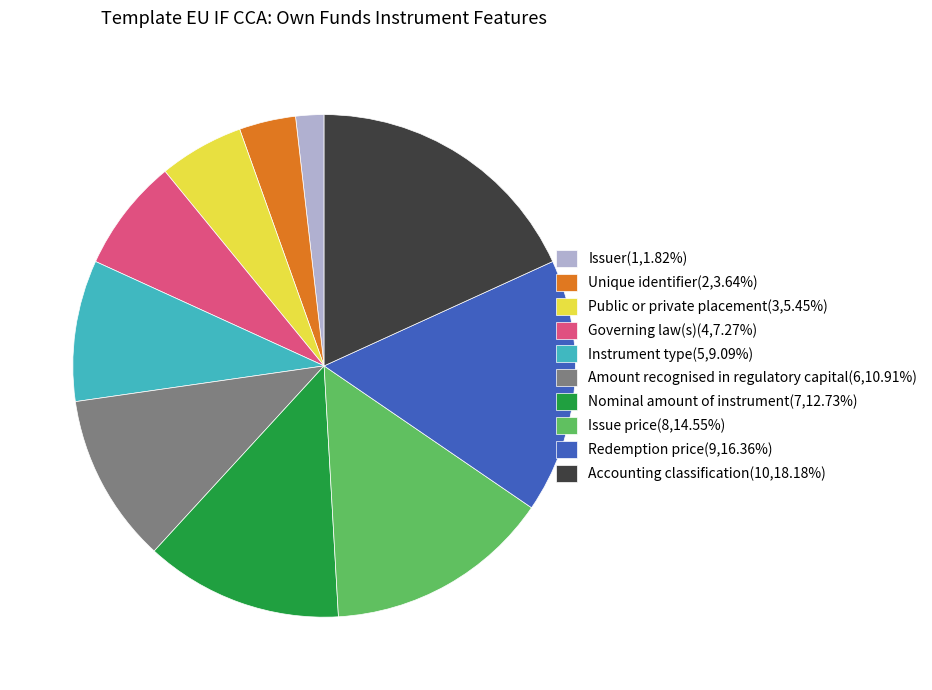

How many slices are in this pie chart?

10